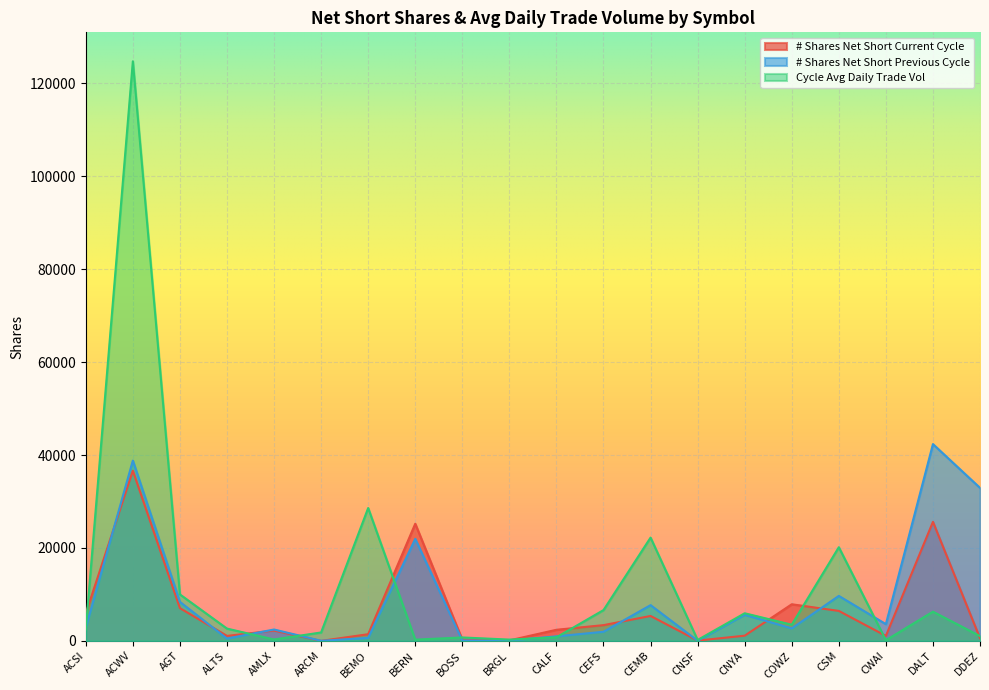

What is the value of the # Shares Net Short Previous Cycle point at the 8th from the left?

21958